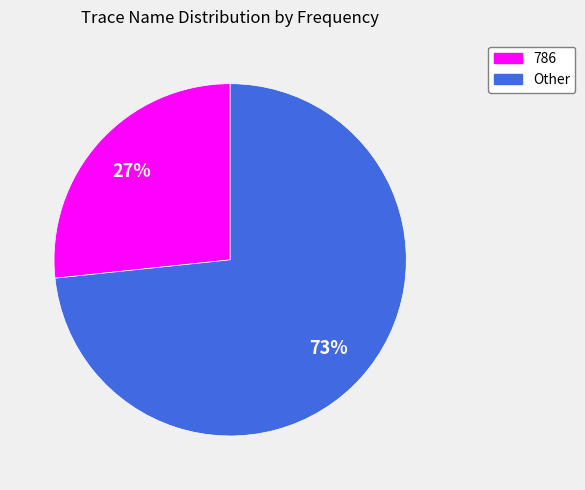

To the nearest percent, what is the average slice percentage?

50%